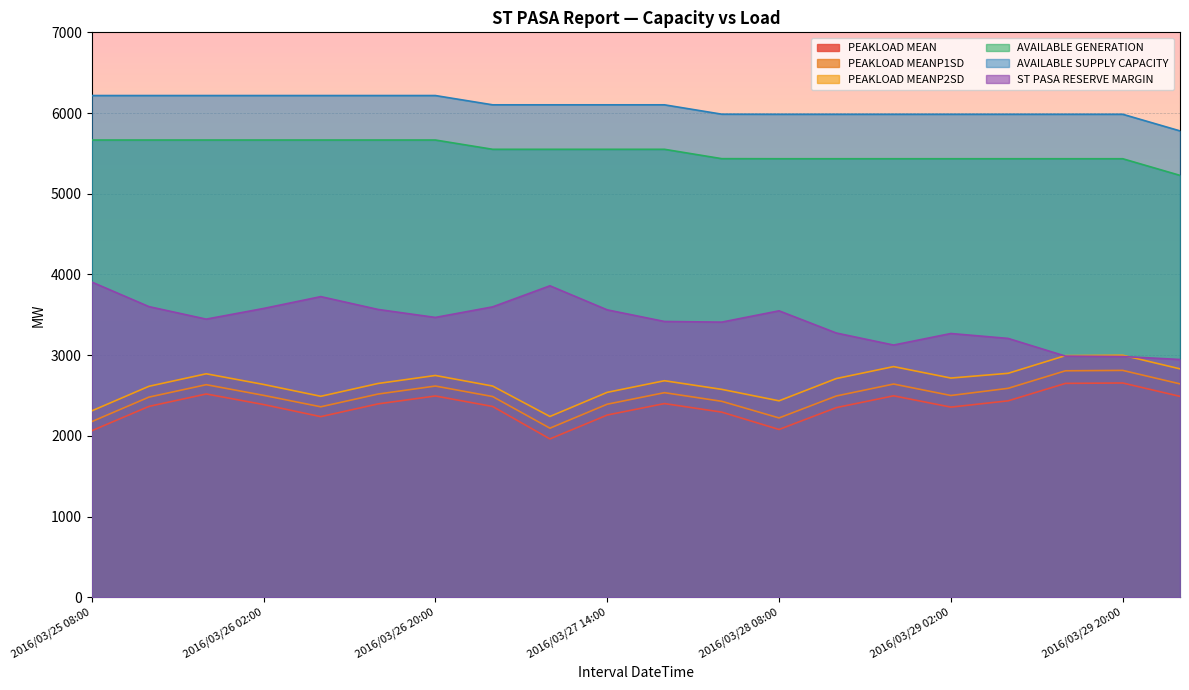

Which label corresponds to the largest value in the chart?

2016/03/25 08:00